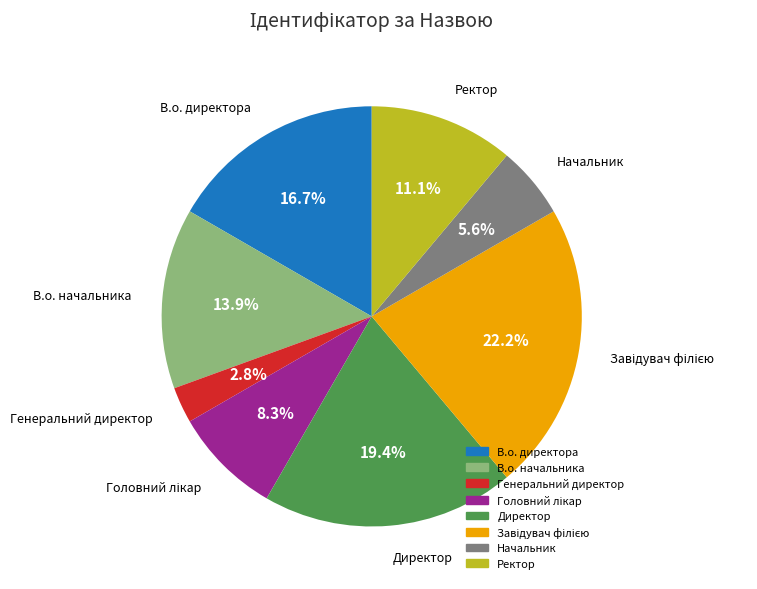

Count the number of slices in the pie.

8